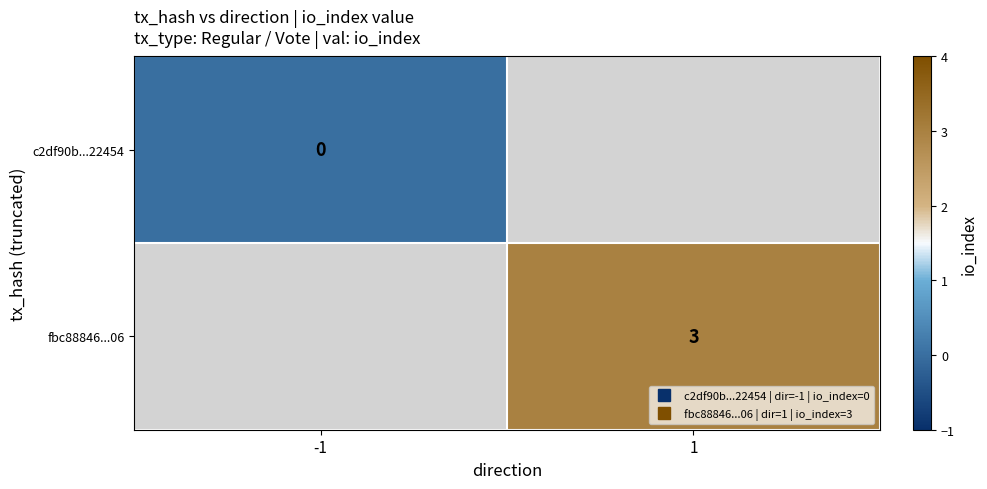

List the series in order of their overall mean, lowest first.

c2df90b...22454, fbc88846...06